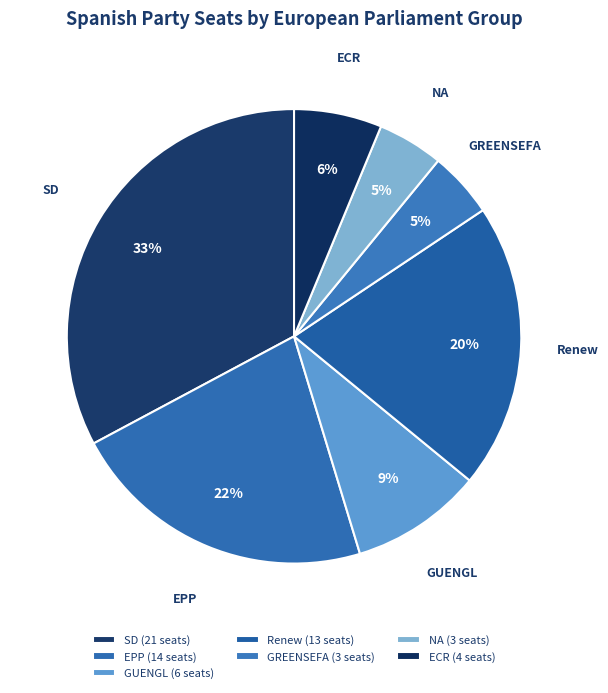

Does Renew represent more than half of the total?

No